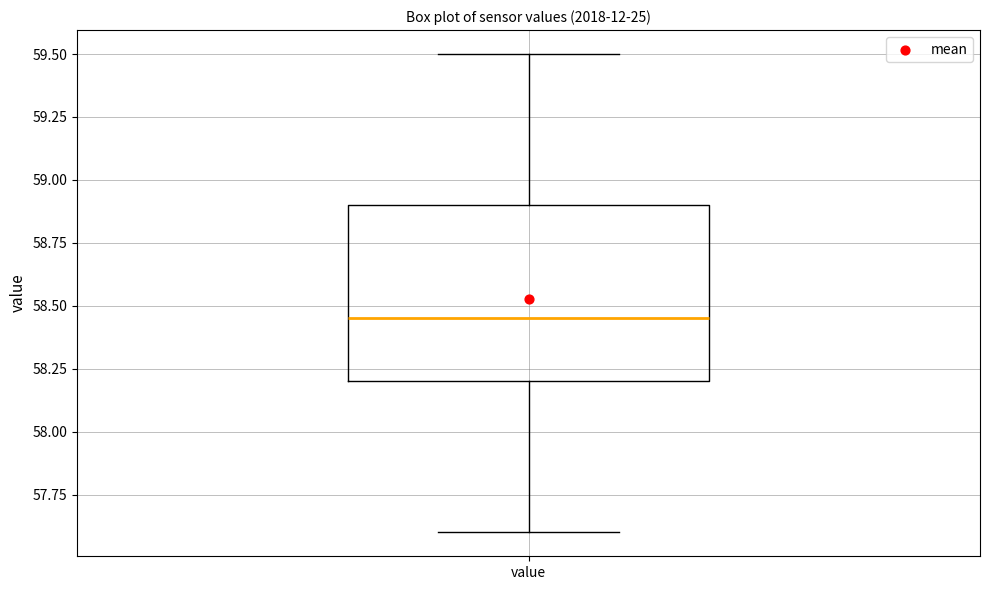

Where does the upper whisker of the box for value end on the y-axis? The values are not printed on the chart, so give them approximately, as read against the axis.

59.50